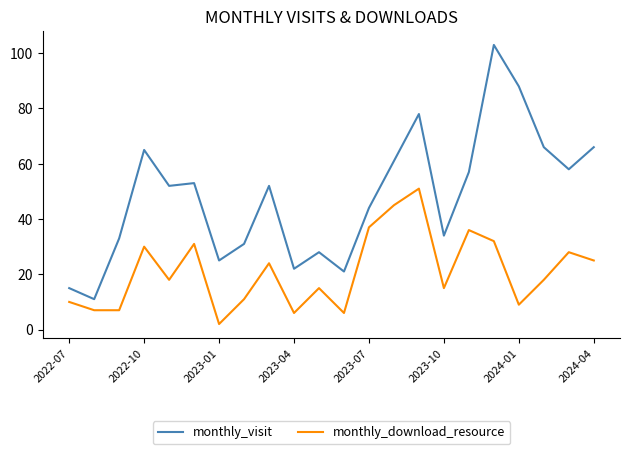

What is the average value of the monthly_download_resource series?

21